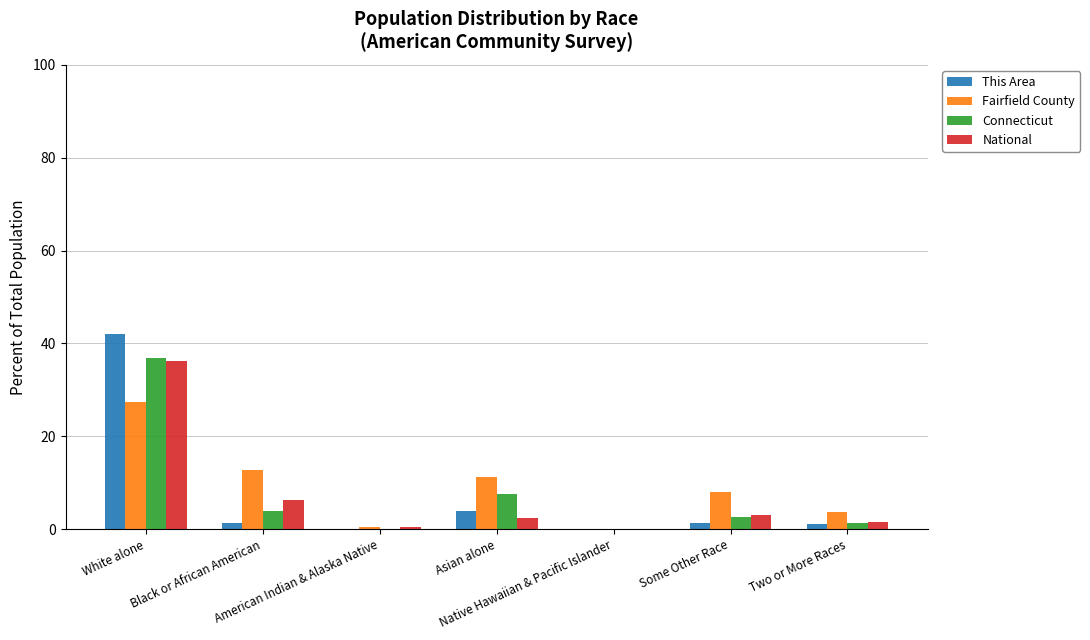

What is the highest value of the National series?

36.2